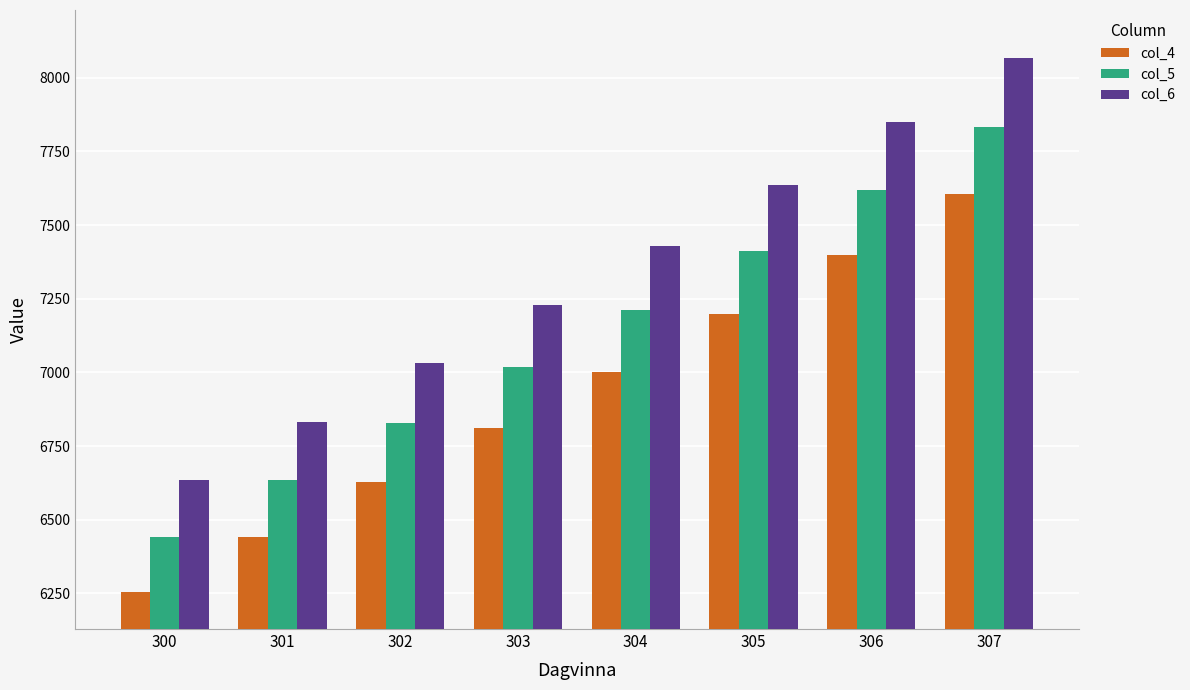

List the labels in order of col_5 value, largest first.

307, 306, 305, 304, 303, 302, 301, 300